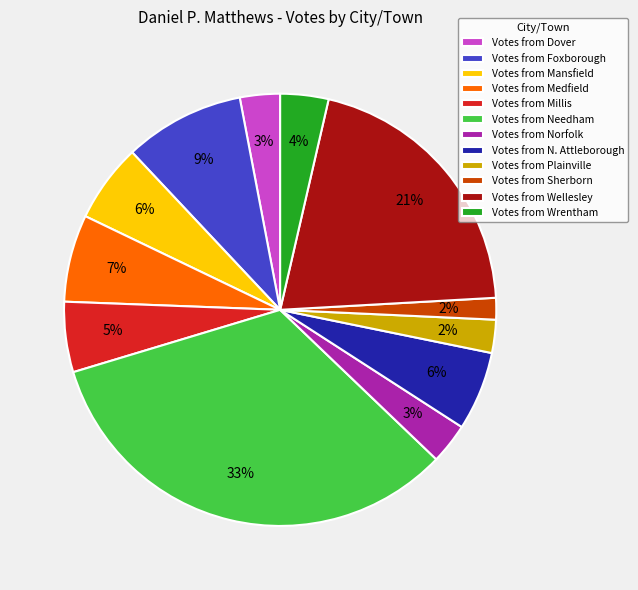

To the nearest percent, what portion does Votes from Norfolk represent?

3%